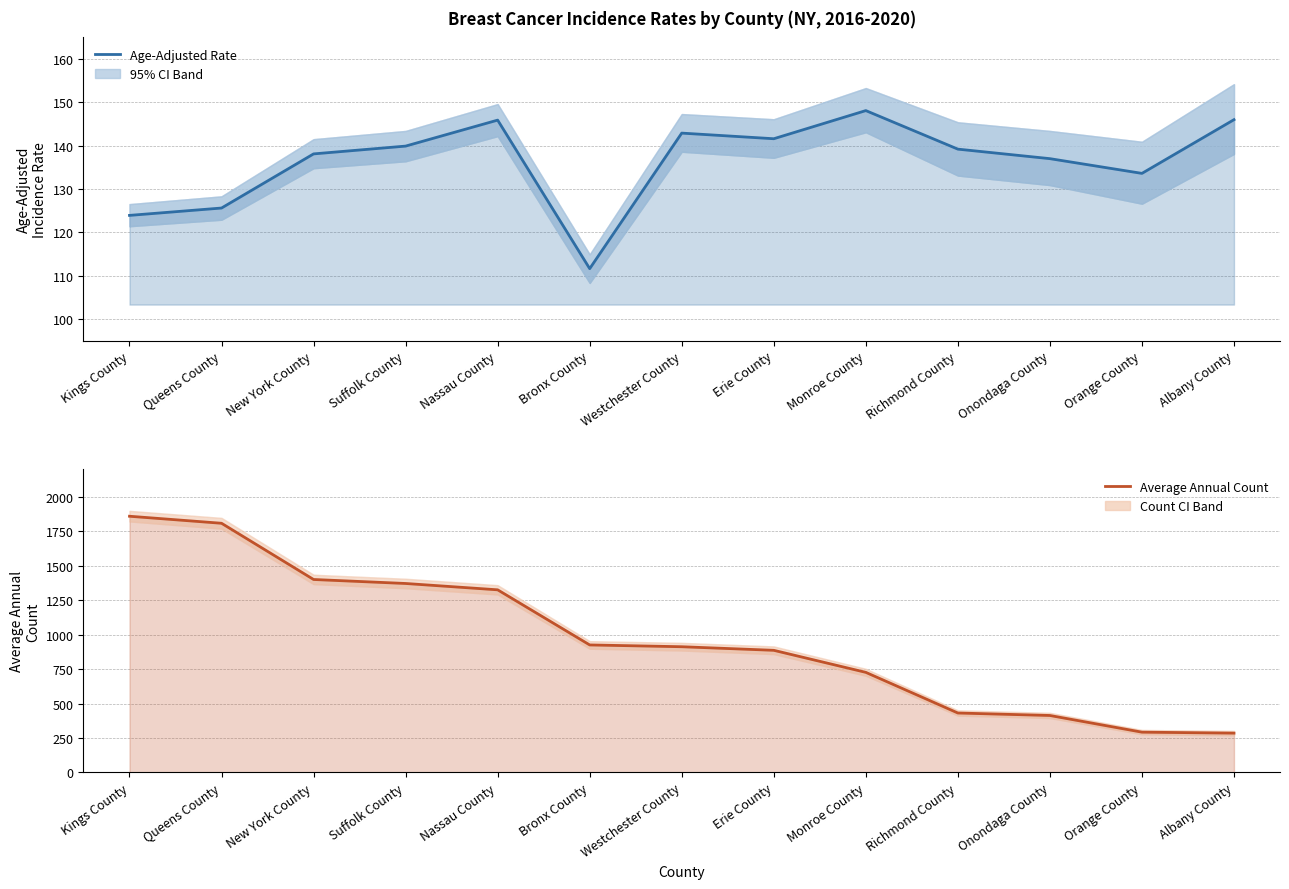

What is the difference between the maximum and second lowest values in the Average Annual Count series?

1567.0